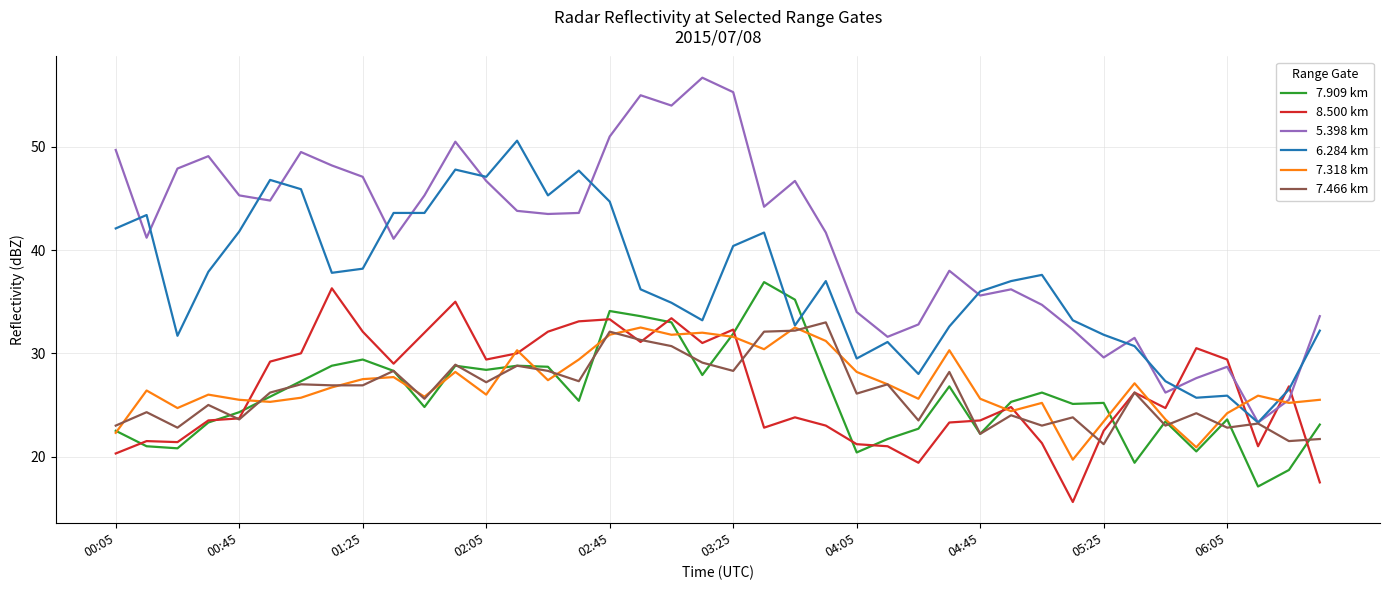

Which series has the largest total across all categories?

5.398 km